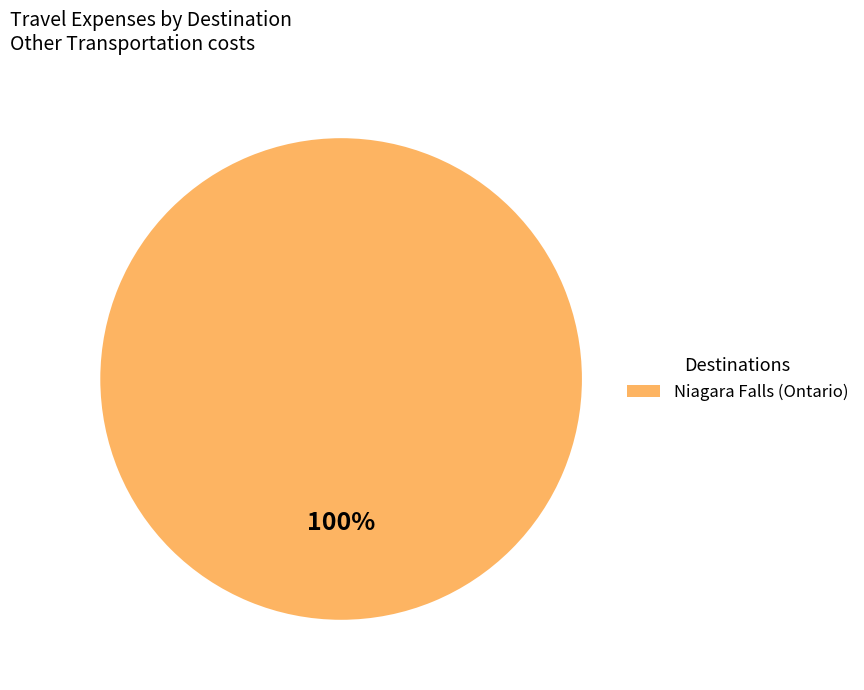

To the nearest percent, what portion does Niagara Falls (Ontario) represent?

100%